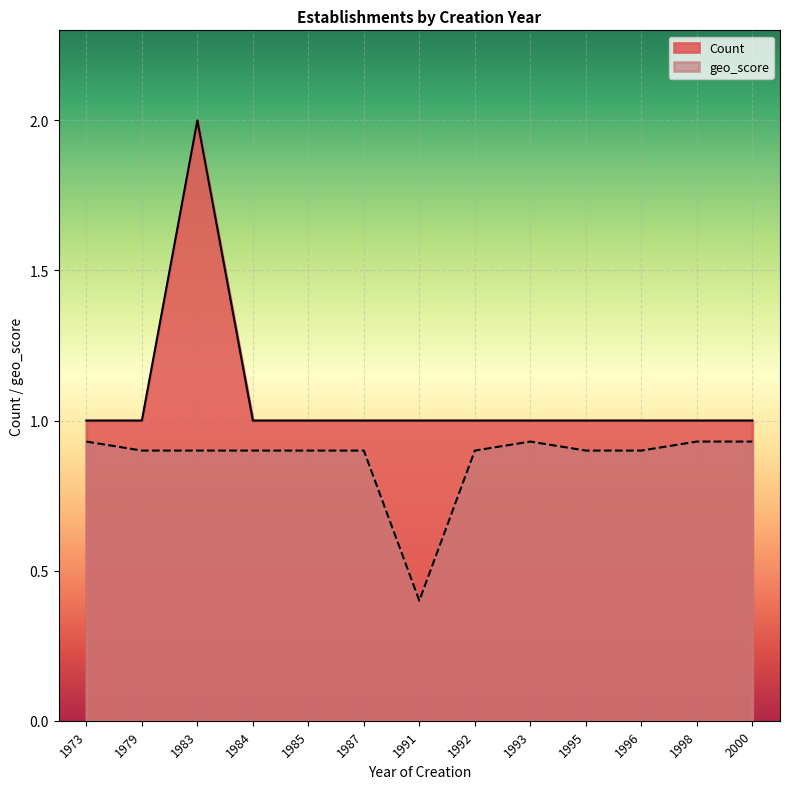

Reading left to right, transcribe all the data shown in this chart.

Count: 1973=1.0	1979=1.0	1983=2.0	1984=1.0	1985=1.0	1987=1.0	1991=1.0	1992=1.0	1993=1.0	1995=1.0	1996=1.0	1998=1.0	2000=1.0
geo_score: 1973=0.9	1979=0.9	1983=0.9	1984=0.9	1985=0.9	1987=0.9	1991=0.4	1992=0.9	1993=0.9	1995=0.9	1996=0.9	1998=0.9	2000=0.9